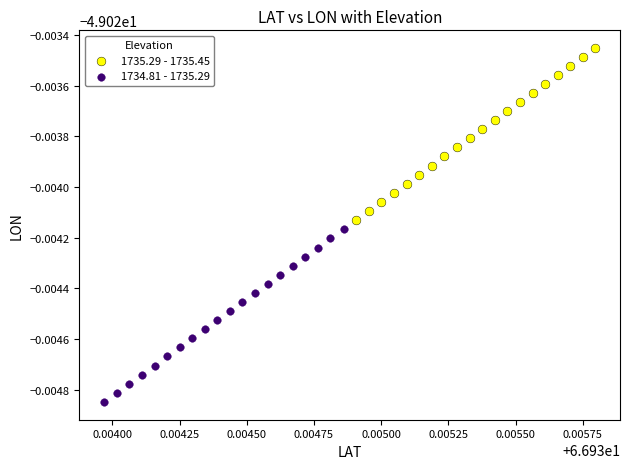

What are all the series names shown in the legend?

1735.29 - 1735.45, 1734.81 - 1735.29